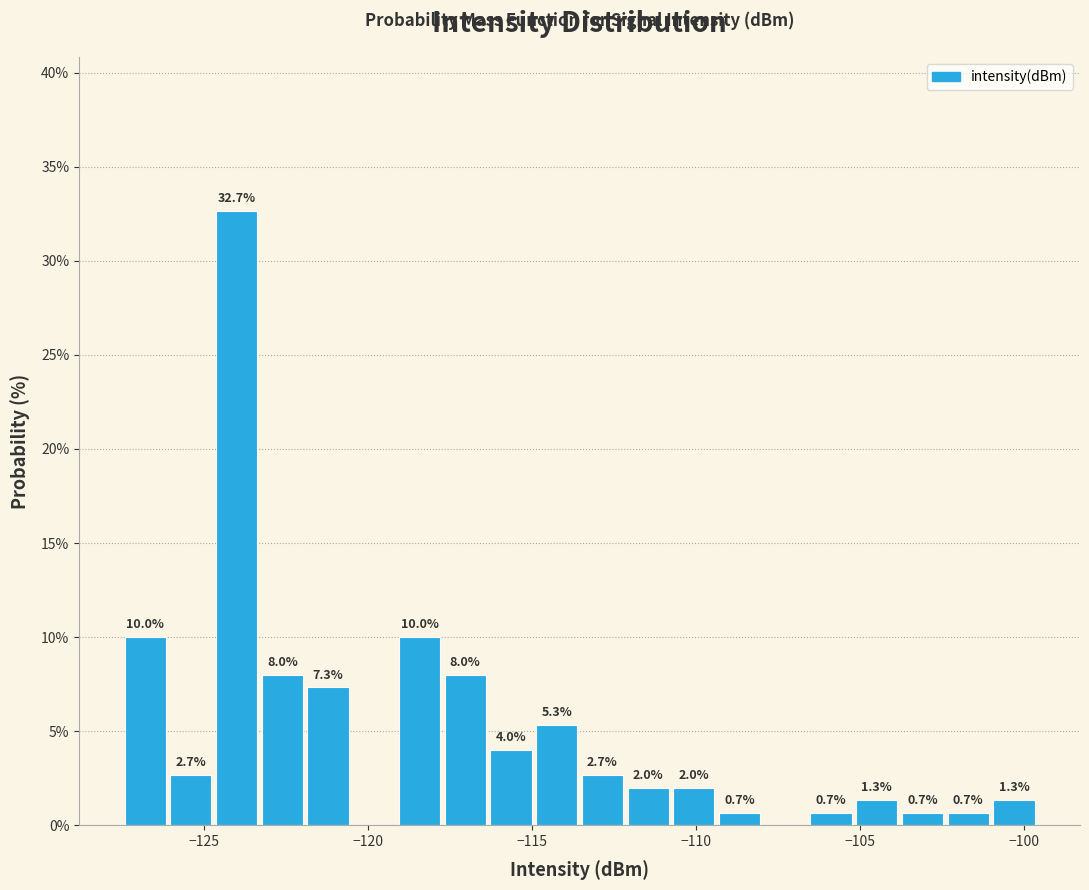

Read against the x-axis, roughly where is the centre of the tallest bar?

-124.0